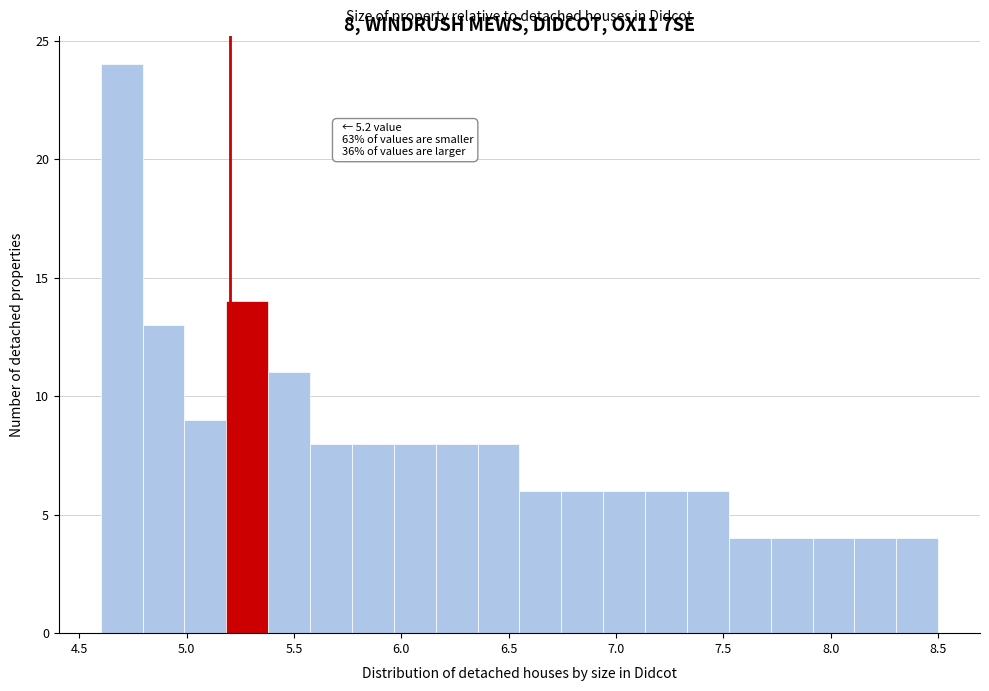

Read against the x-axis, roughly where is the centre of the tallest bar?

4.70